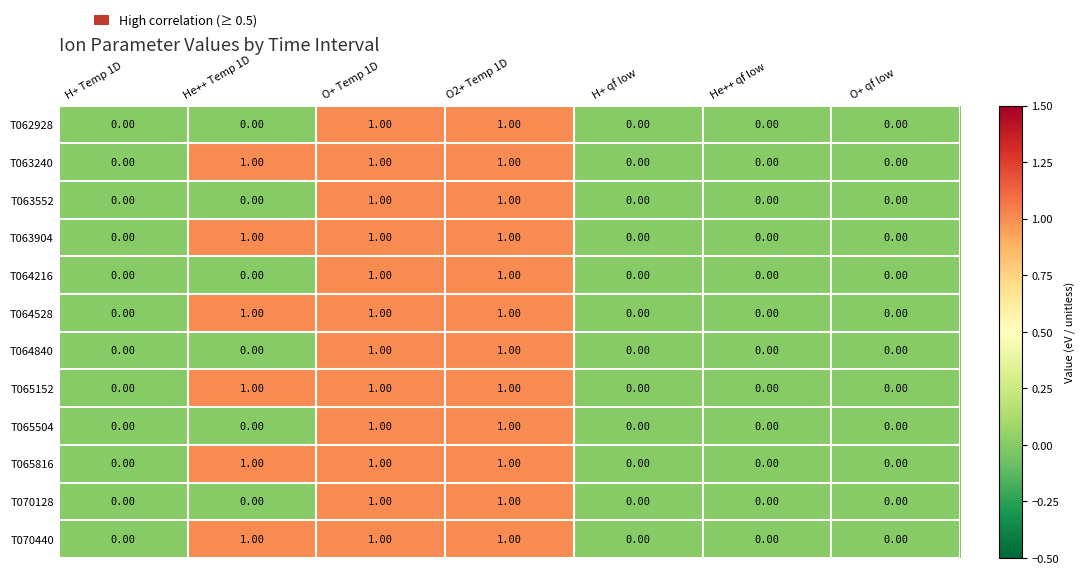

What is the sum of all T063904 values?

3